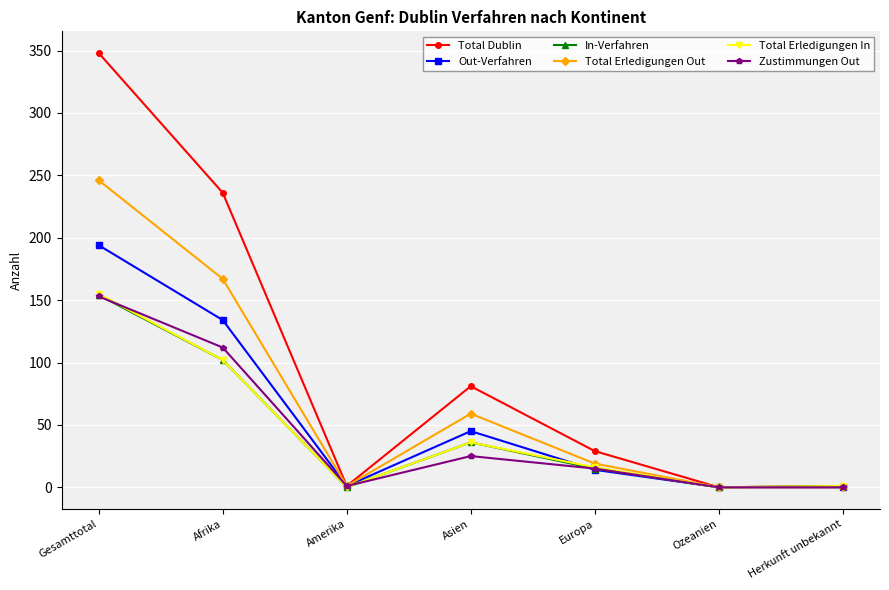

Does the chart have visible grid lines?

Yes